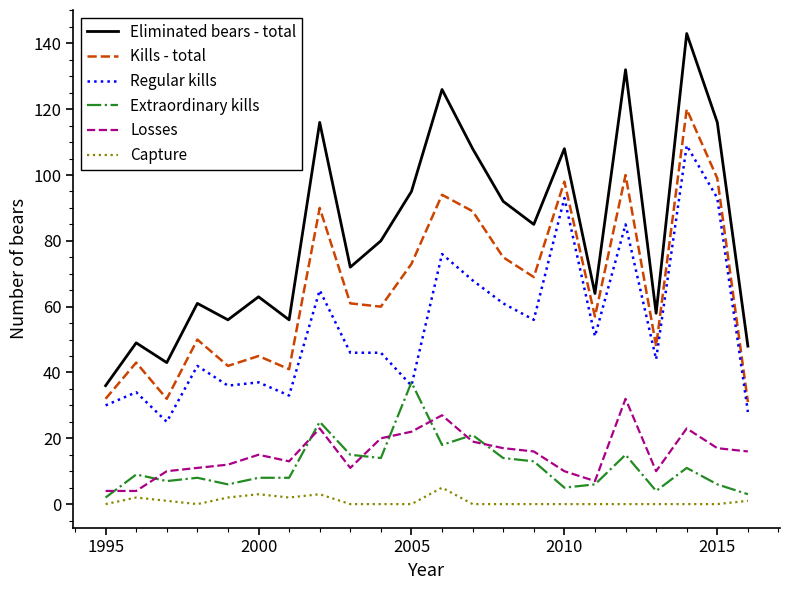

True or false: Kills - total and Capture intersect in this chart.

False